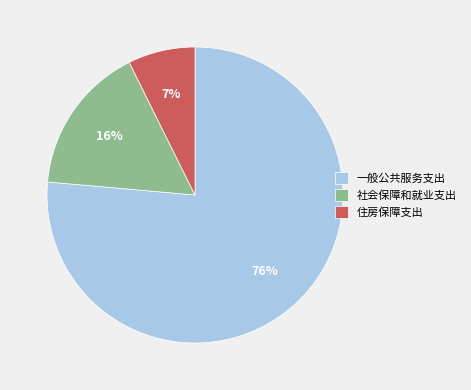

Do 一般公共服务支出 and 社会保障和就业支出 together represent more than half of the pie?

Yes